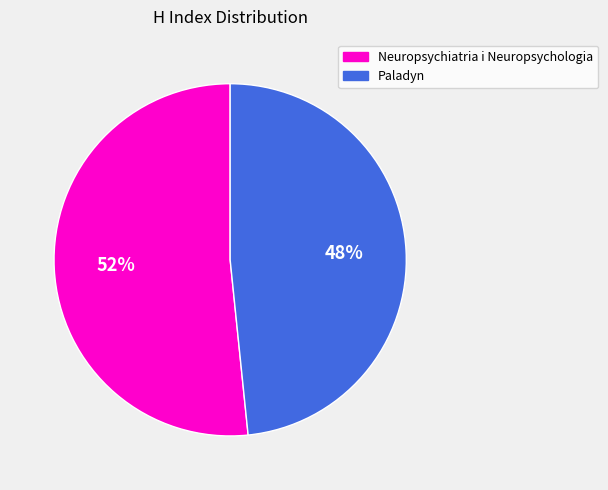

How many slices are in this pie chart?

2